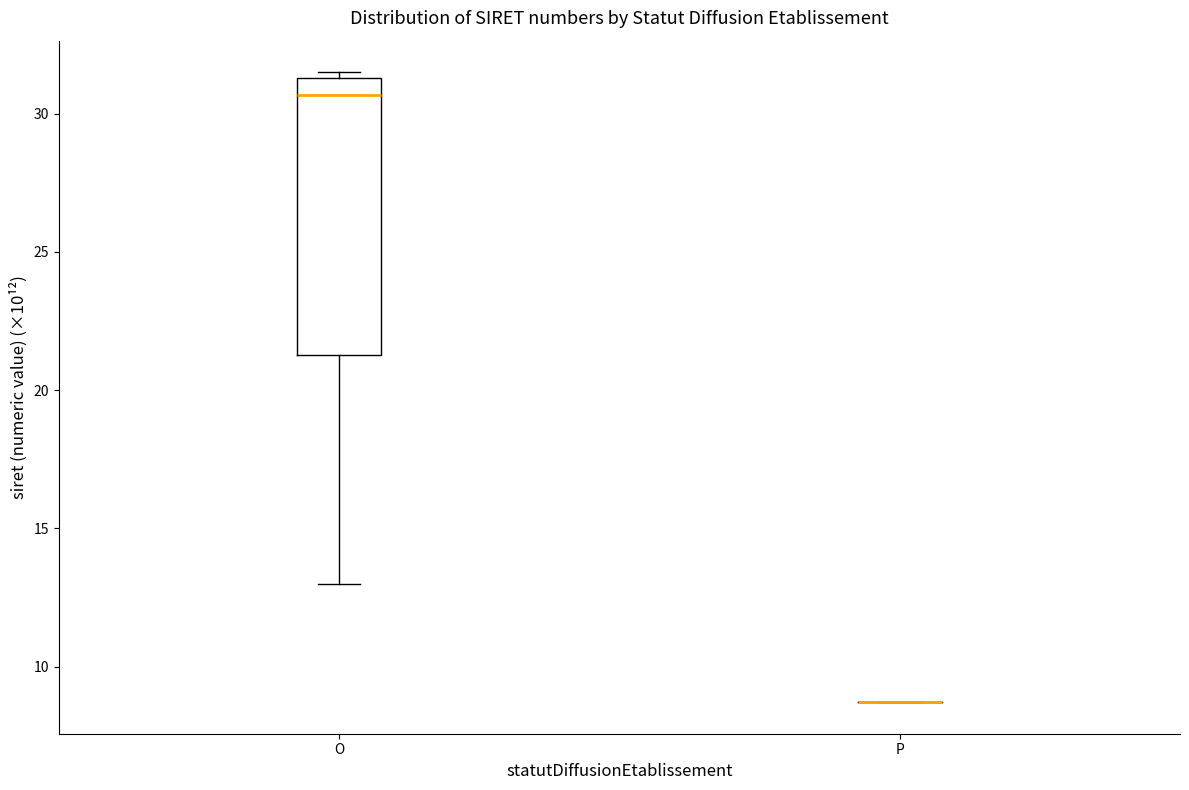

Reading left to right, transcribe this box plot: for each box, give where its median line is, the range the box spans, and where its two whiskers end, as read against the y-axis. The values are not printed on the chart, so give them approximately, as read against the axis.

O: median 30.5, box 21.5 to 31.5, whiskers 13.0 to 31.5 (just above the box's upper edge)
P: box collapsed to a line at 8.5, whiskers 8.5 to 8.5